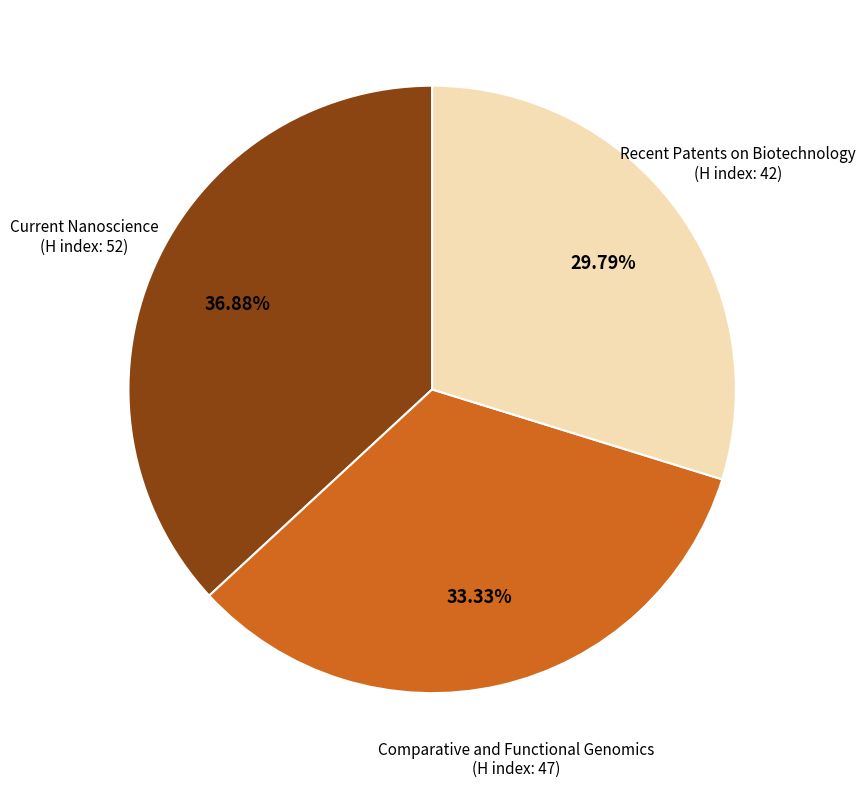

Is there a majority slice in this chart?

No